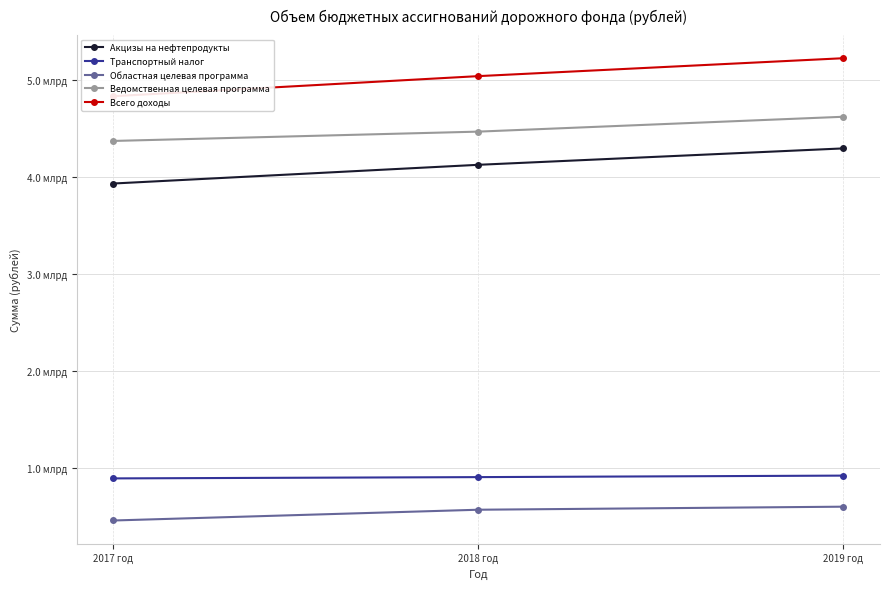

Which series has the largest total across all categories?

Всего доходы